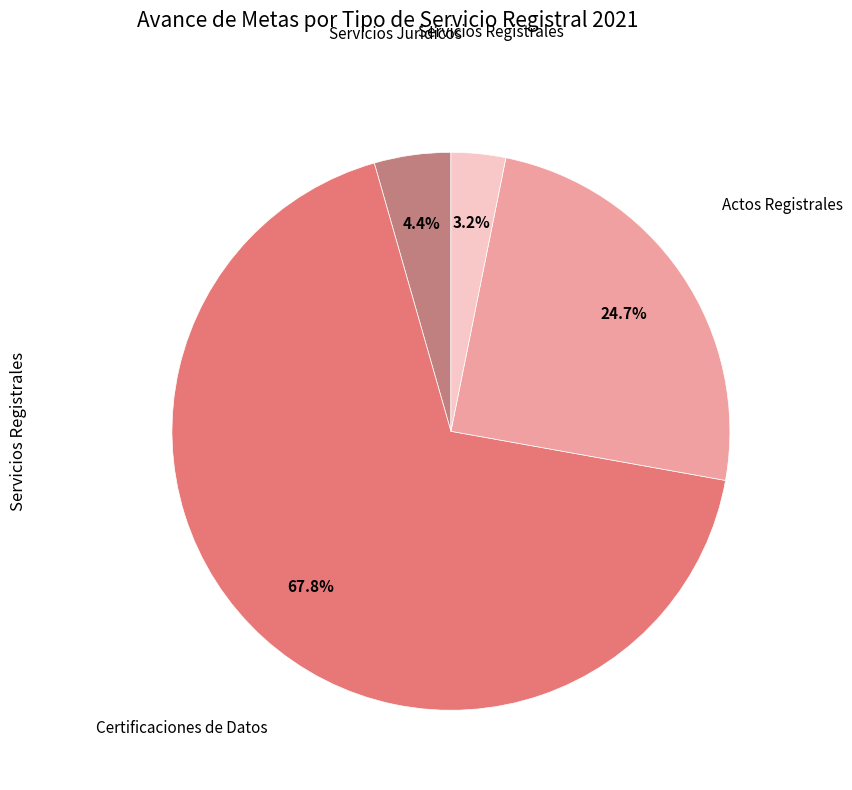

Which has a higher value, Servicios Registrales or Servicios Juridicos?

Servicios Juridicos